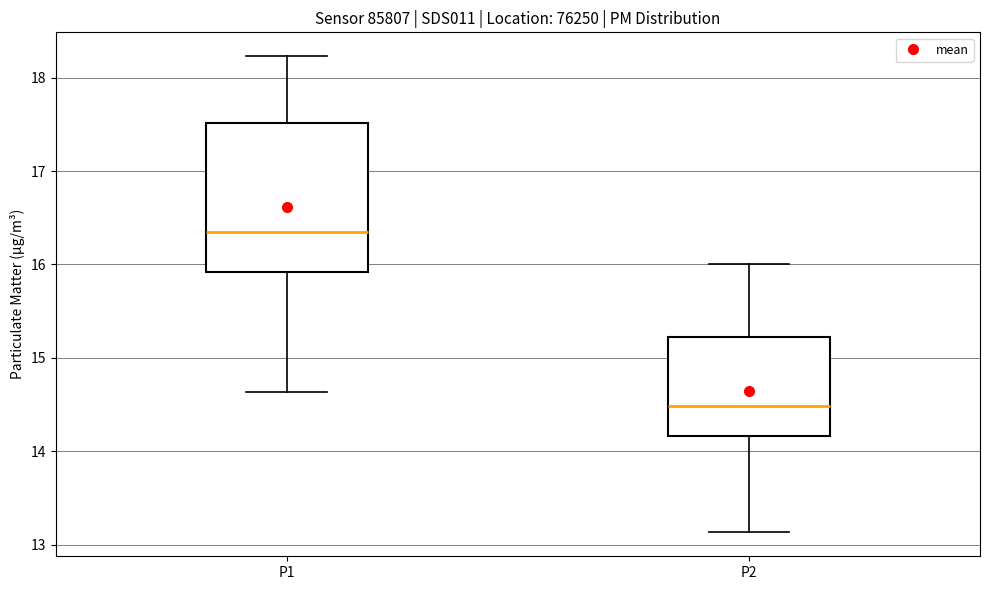

Which box's median line is the lowest?

P2